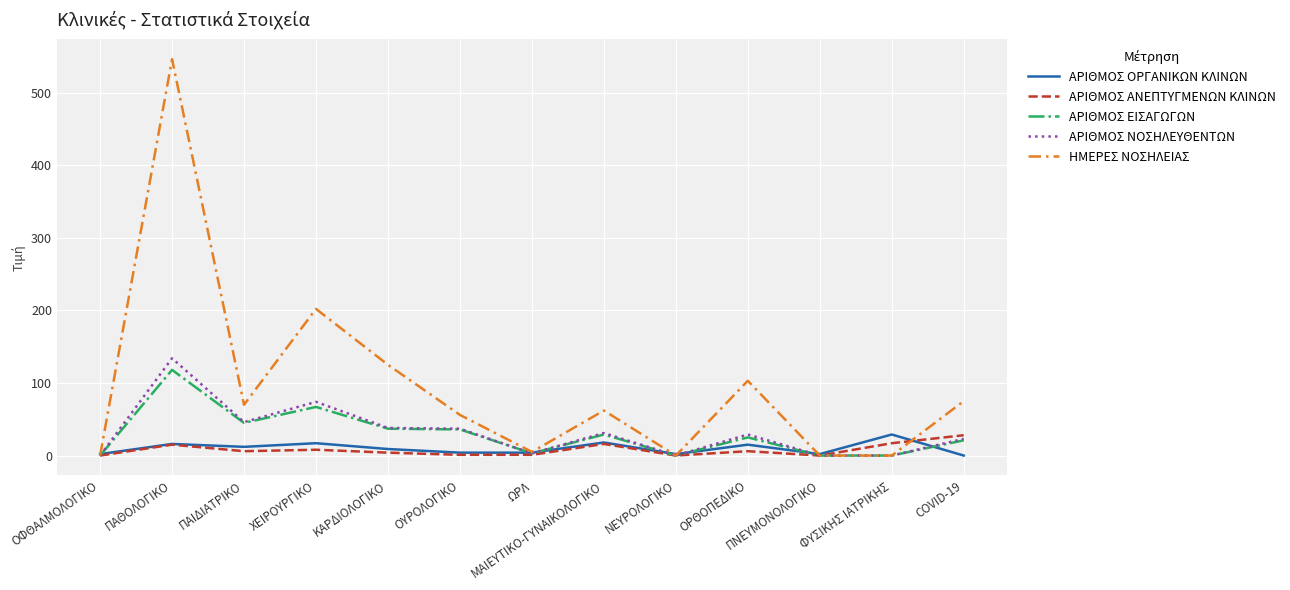

In ΑΡΙΘΜΟΣ ΟΡΓΑΝΙΚΩΝ ΚΛΙΝΩΝ, how many points are higher than both neighbors (excluding endpoints)?

5